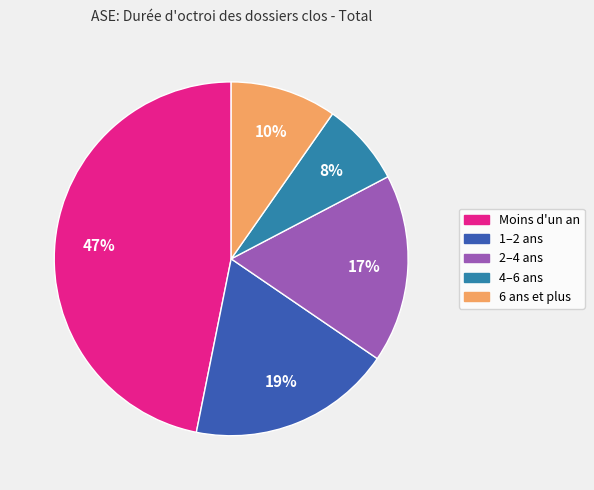

Rank the categories by value from lowest to highest.

4–6 ans, 6 ans et plus, 2–4 ans, 1–2 ans, Moins d'un an